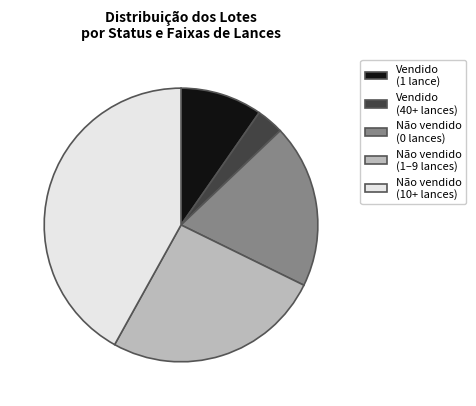

Do Não vendido (10+ lances) and Não vendido (1–9 lances) together represent more than half of the pie?

Yes